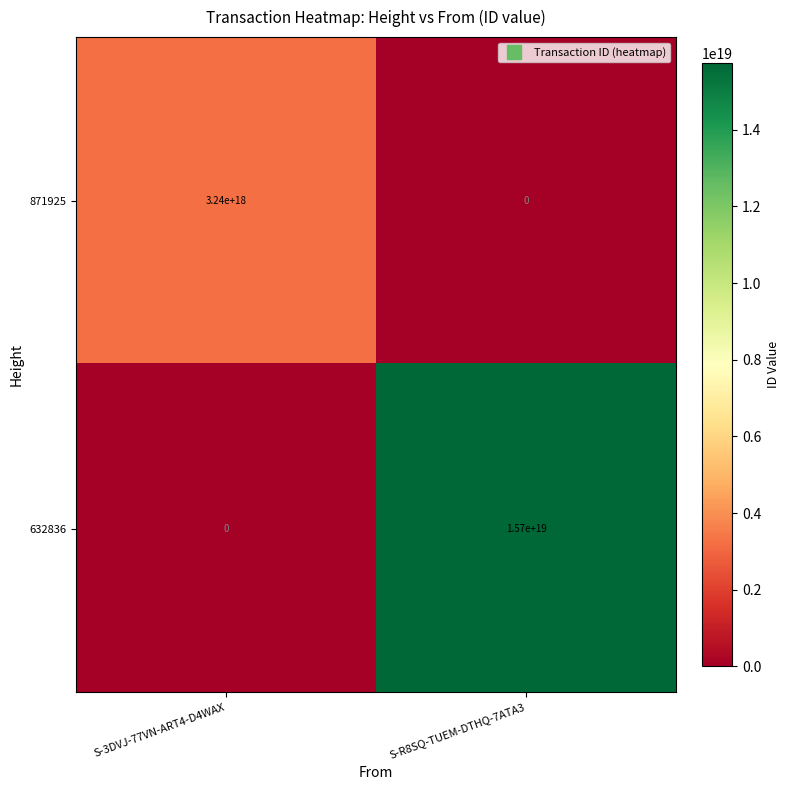

Between S-3DVJ-77VN-ART4-D4WAX and S-R8SQ-TUEM-DTHQ-7ATA3, which series saw the biggest shift?

632836